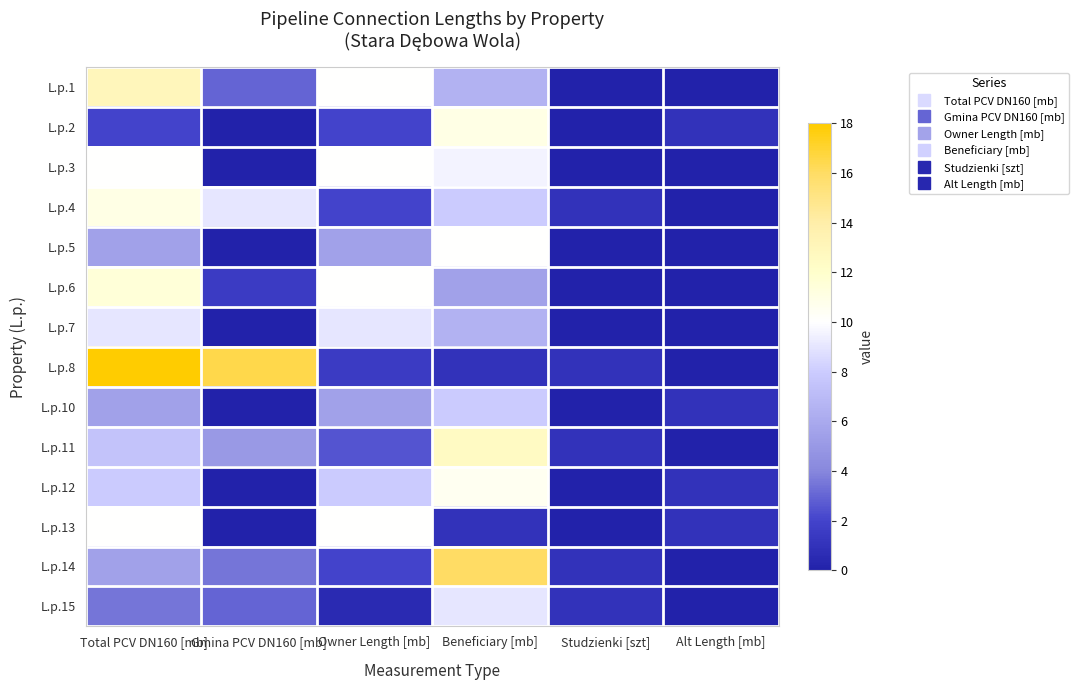

At which category is the sum across all series the highest?

Total PCV DN160 [mb]